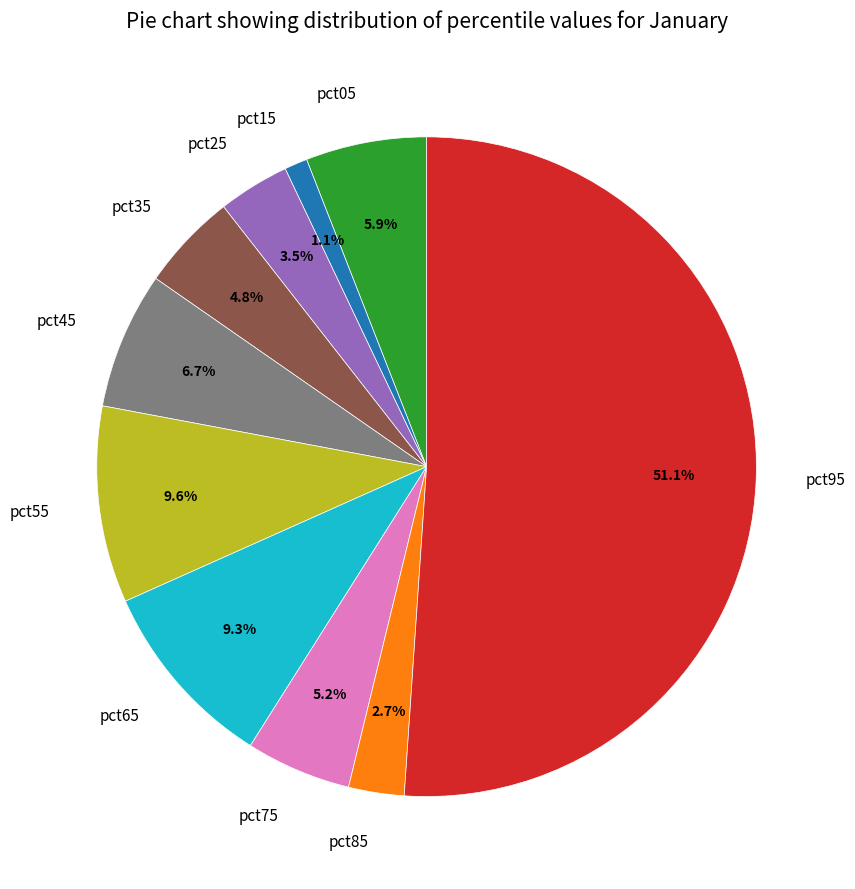

Do pct55 and pct05 together represent more than half of the pie?

No